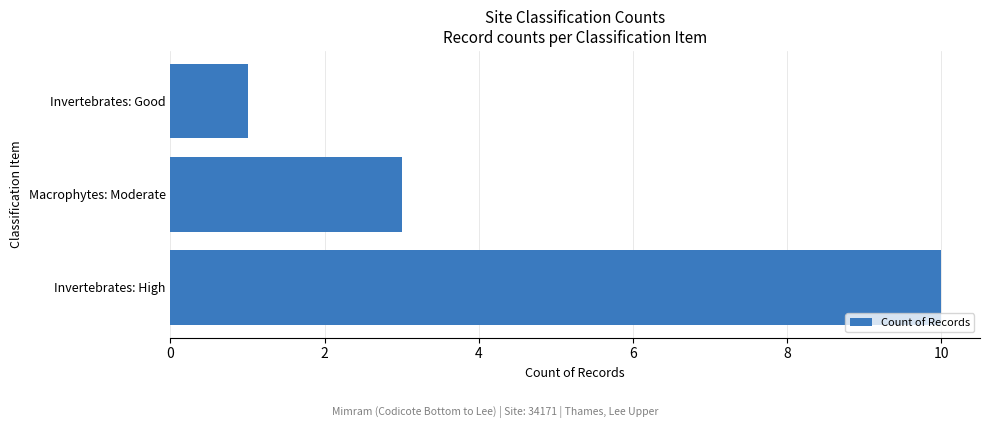

How many values are below 3?

1